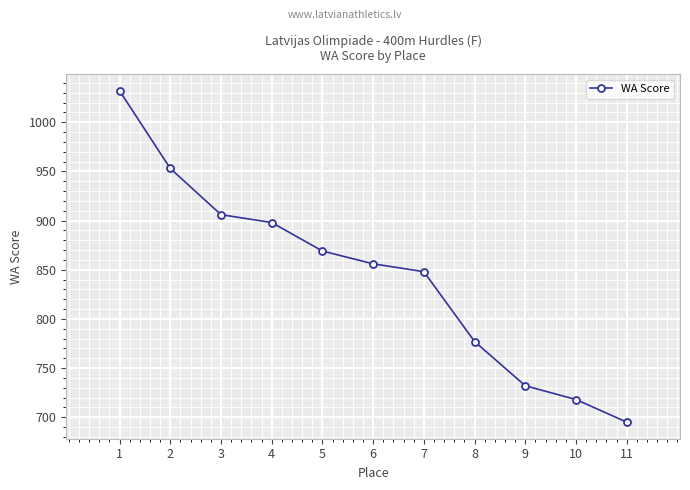

Reading left to right, transcribe all the data shown in this chart.

1=1032	2=953	3=906	4=898	5=869	6=856	7=848	8=777	9=732	10=718	11=695